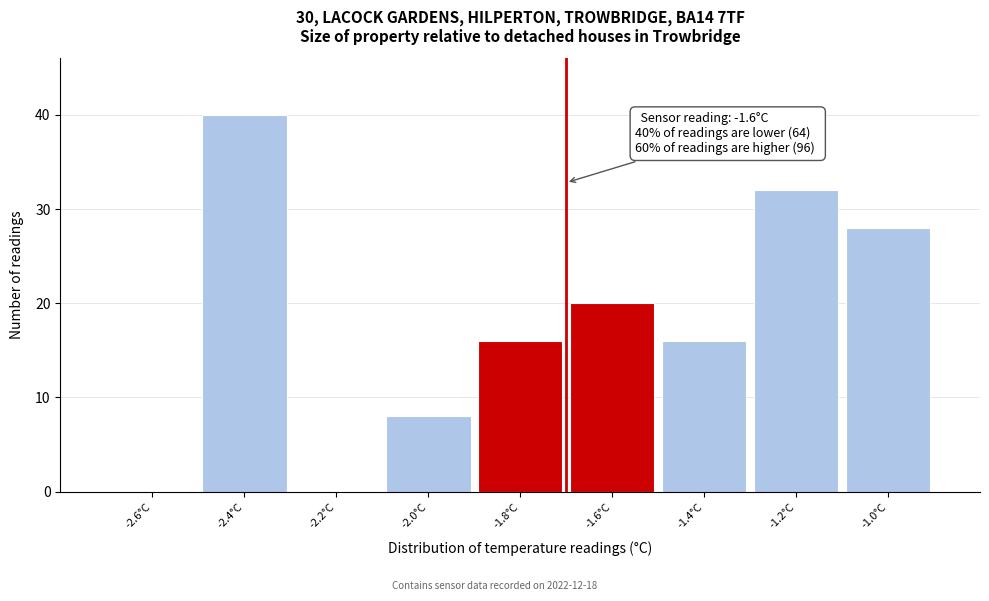

The chart shows a value of 32 at -1.2°C. True or false?

True